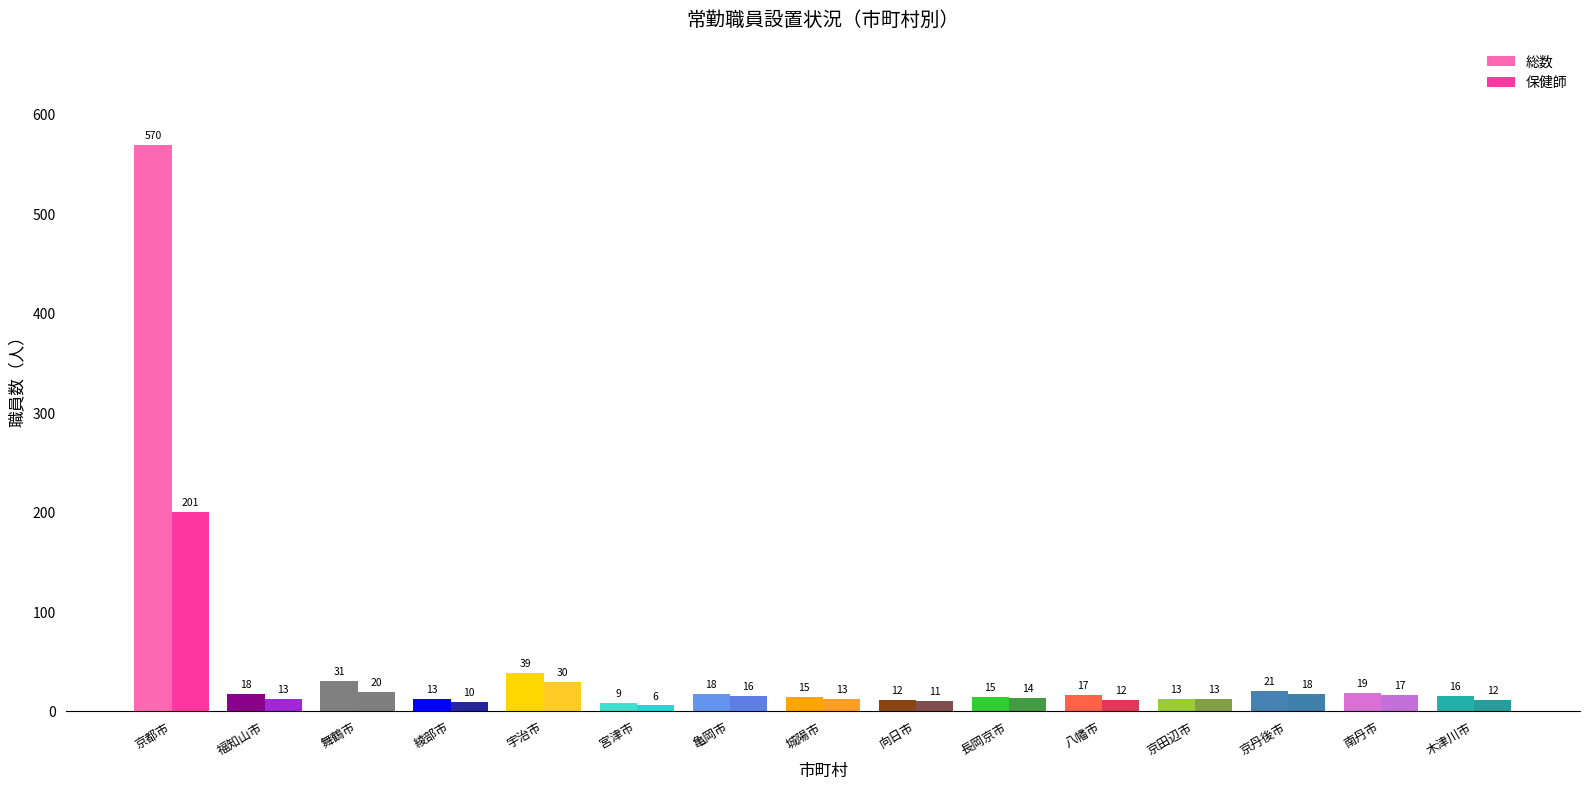

What is the label of the 1st bar from the right?

木津川市